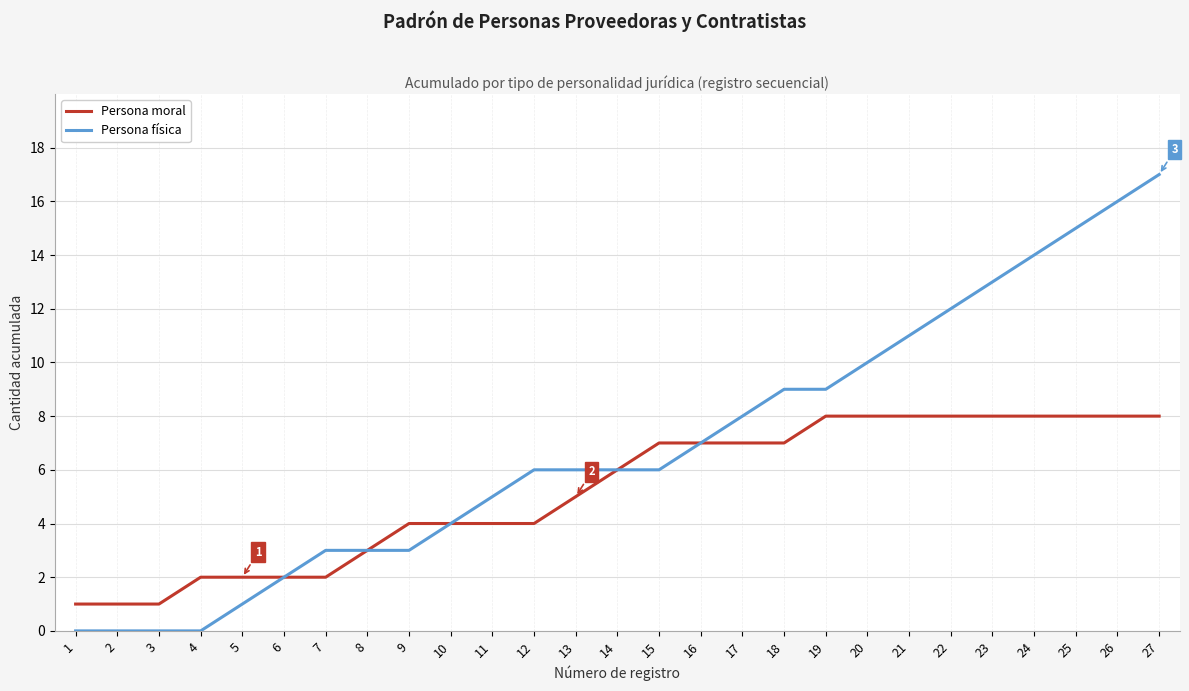

Rank the series by their average value, from lowest to highest.

Persona moral, Persona física